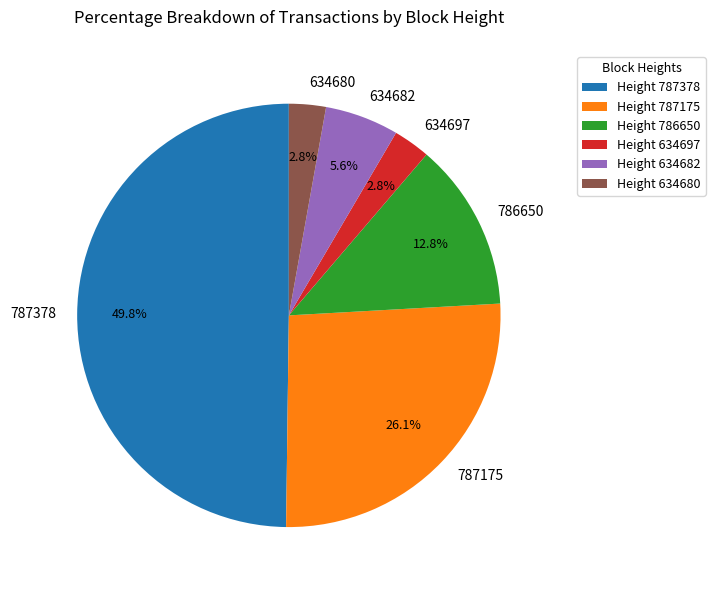

How much of the chart is everything except 787175?

73.9%